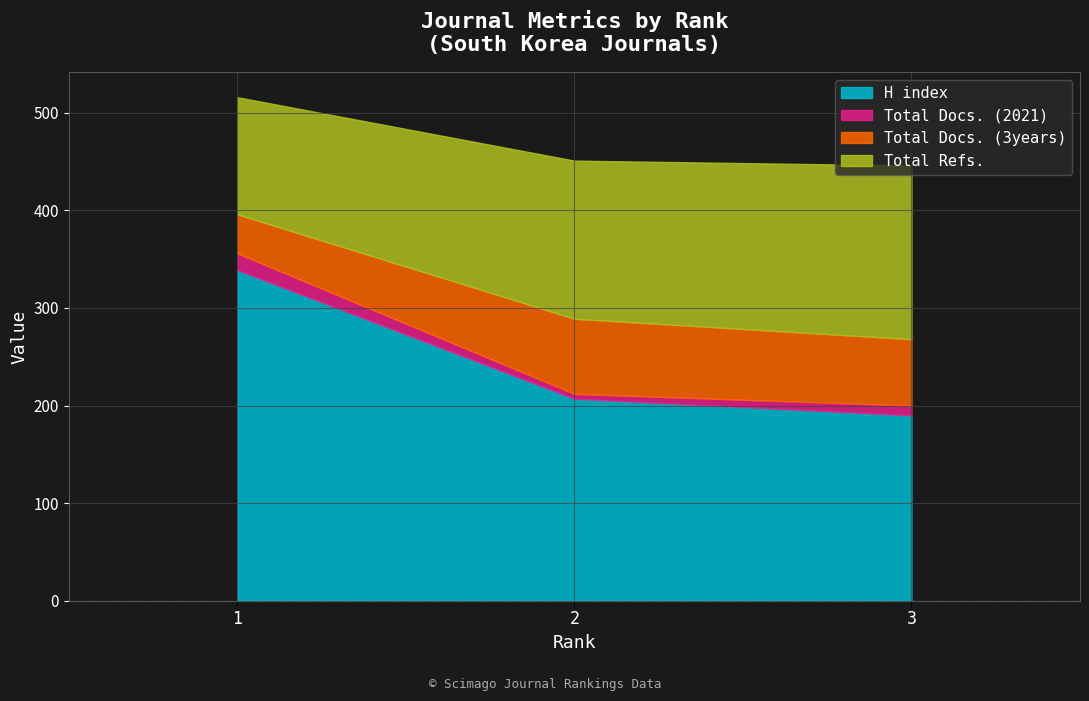

What is the difference between the highest and lowest values at 1?

322